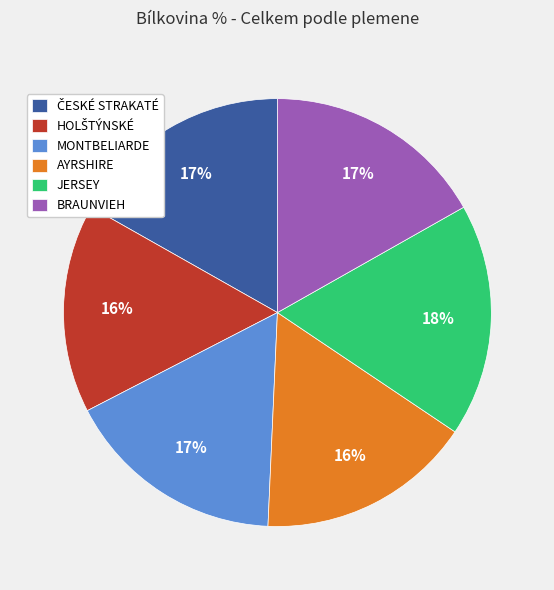

Count the number of slices in the pie.

6